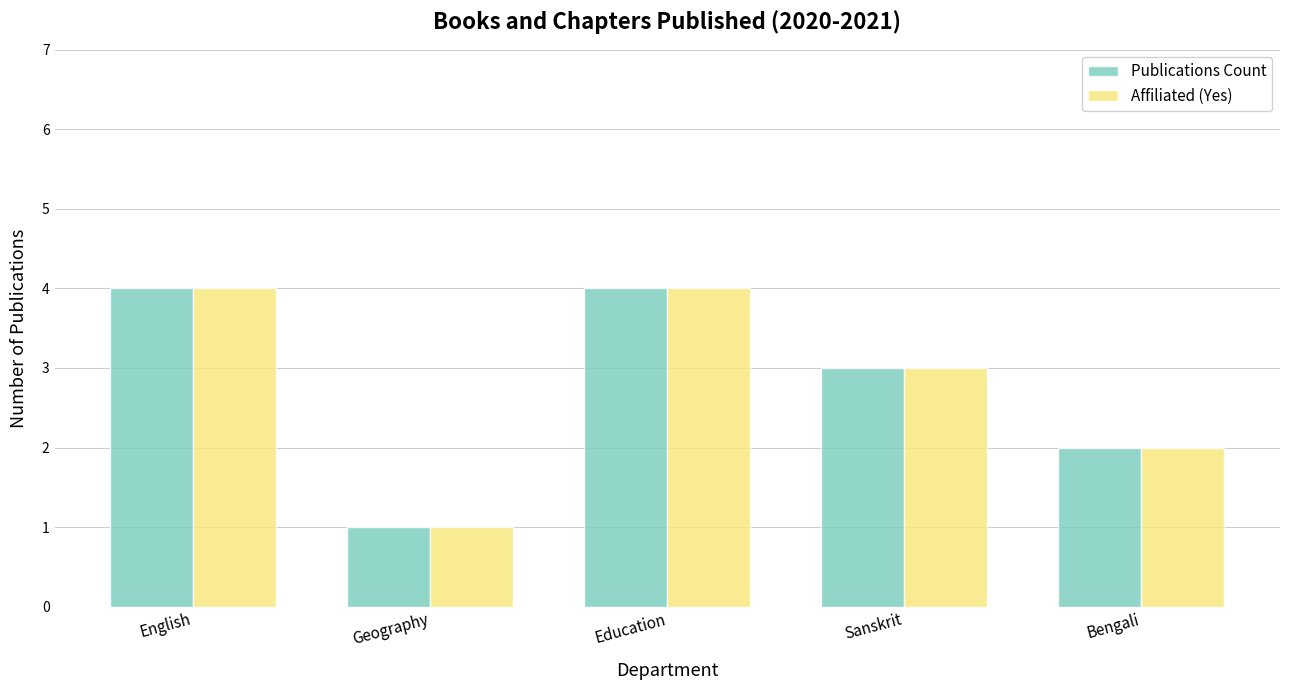

The value of Publications Count at Bengali is 2. True or false?

True